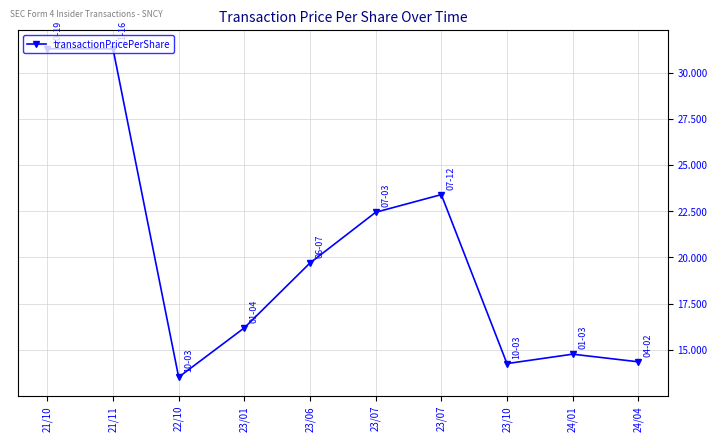

True or false: there are more than 2 points higher than both neighbors.

False